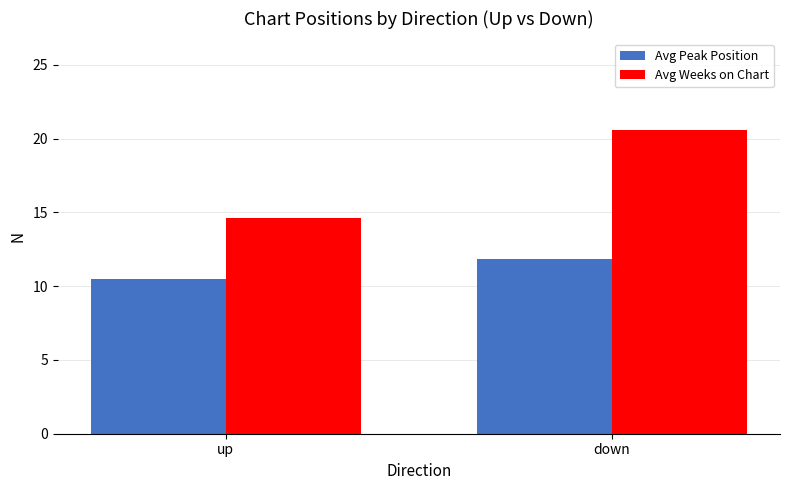

How many groups of bars are there?

2